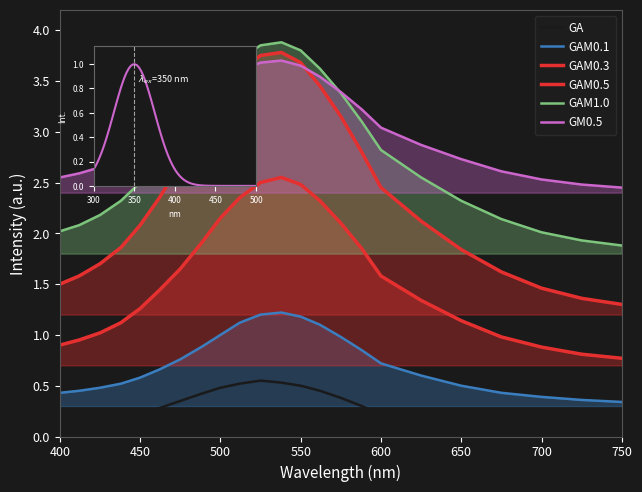

True or false: GAM0.1 and GA intersect in this chart.

False